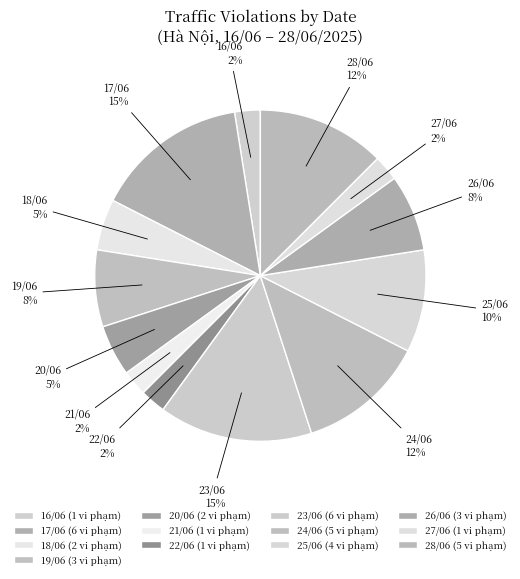

To the nearest percent, what is the difference between the 25/06 and 21/06 slice percentages?

8%